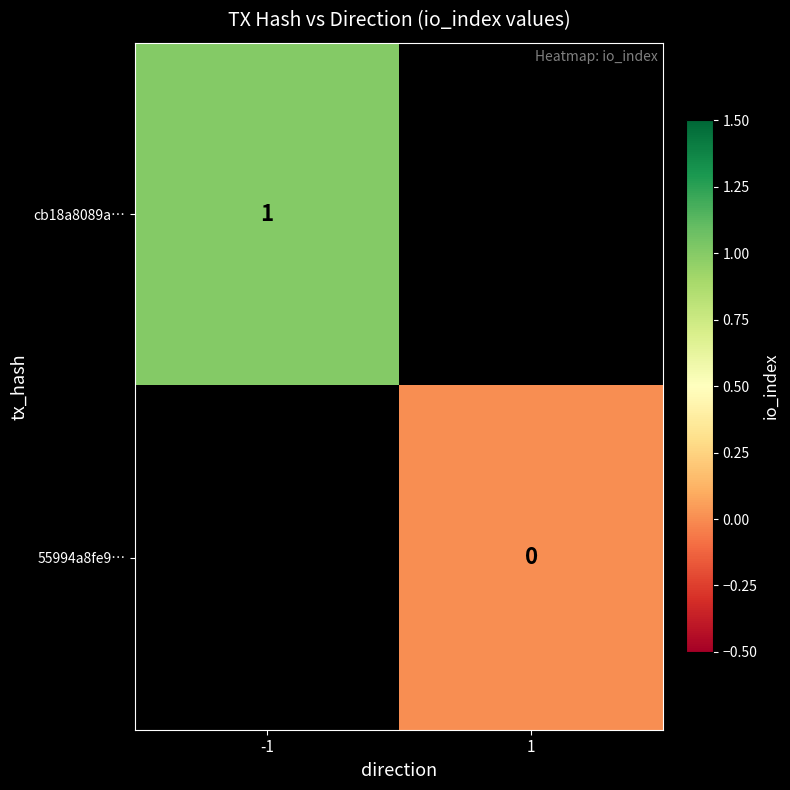

Is the value of cb18a8089a… at -1 greater than the value of 55994a8fe9… at 1?

Yes